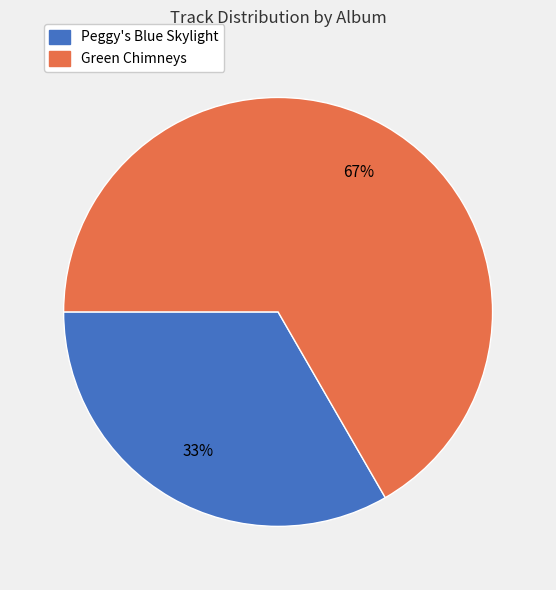

What is the smallest slice in the pie chart?

Peggy's Blue Skylight